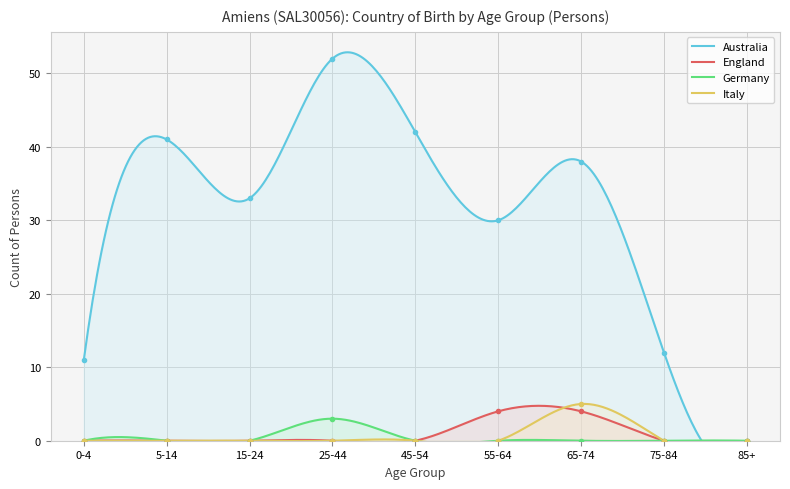

What is the label of the 4th point from the left?

25-44